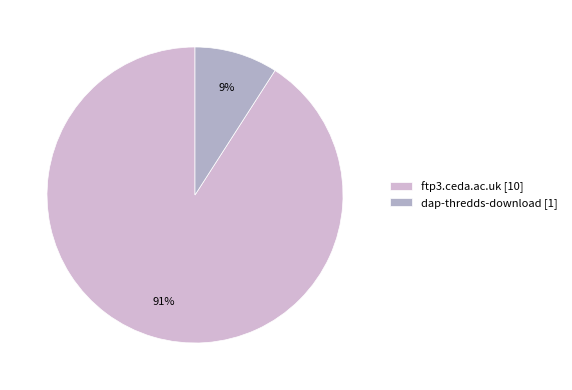

Rank the categories by value from highest to lowest.

ftp3.ceda.ac.uk, dap-thredds-download